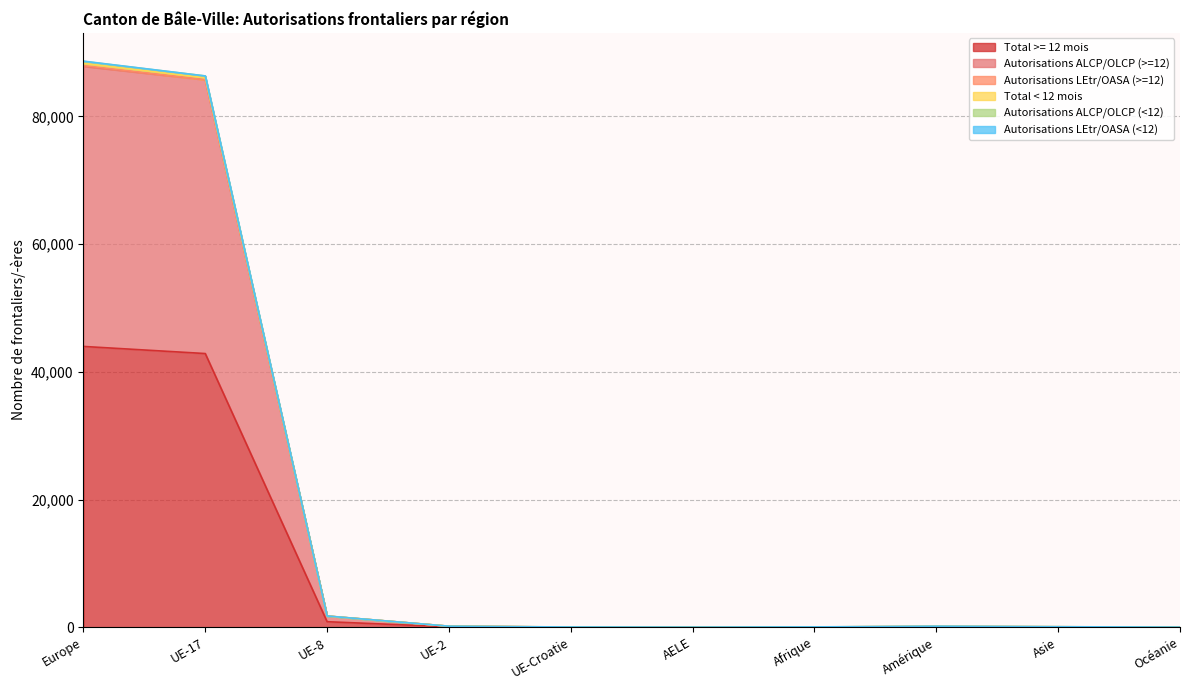

What is the label of the 8th point from the right?

UE-8